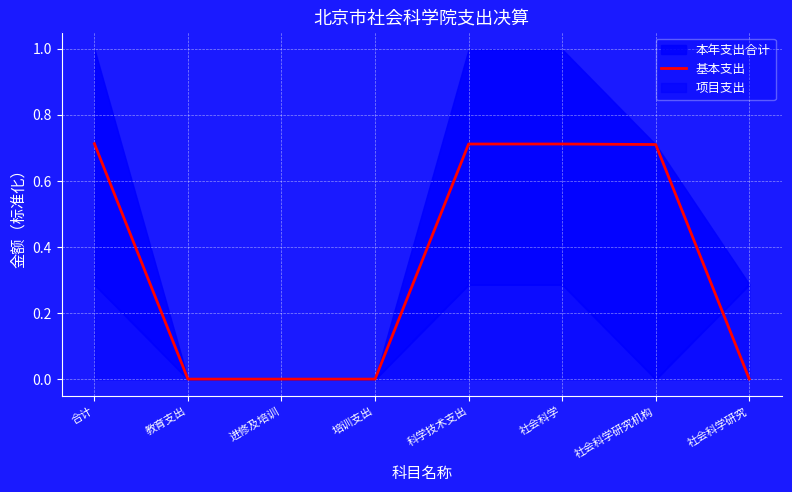

Does the chart display data point markers on the line(s)?

No